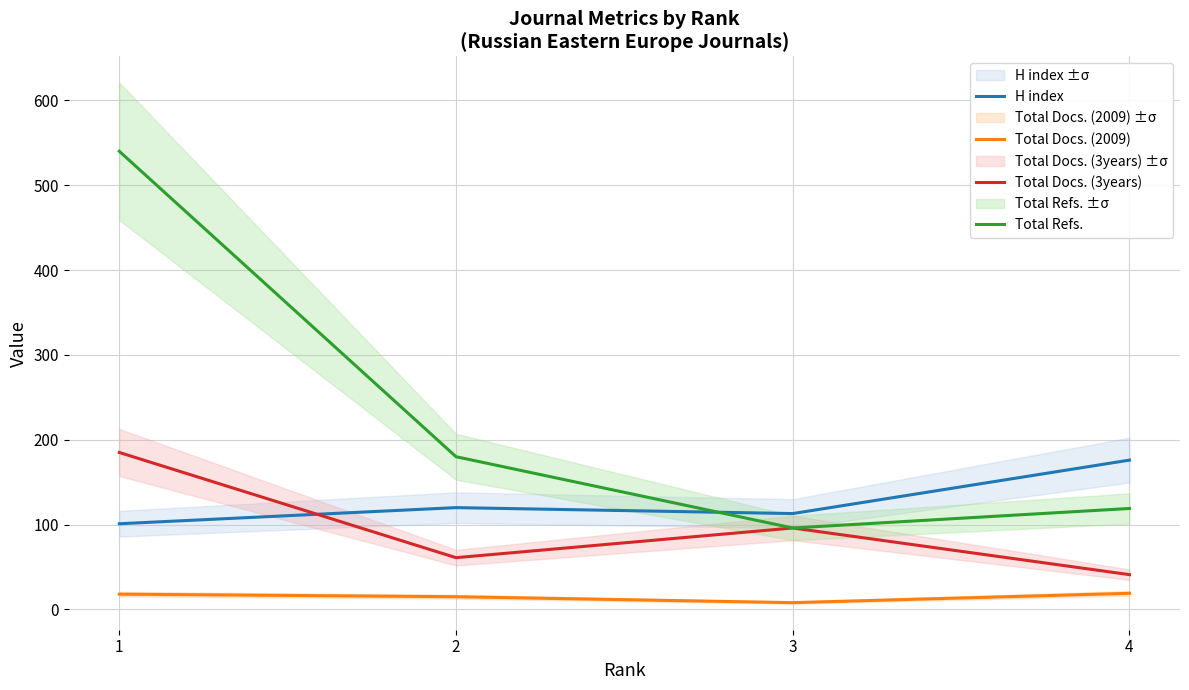

Where is the first local minimum for Total Docs. (2009)?

3